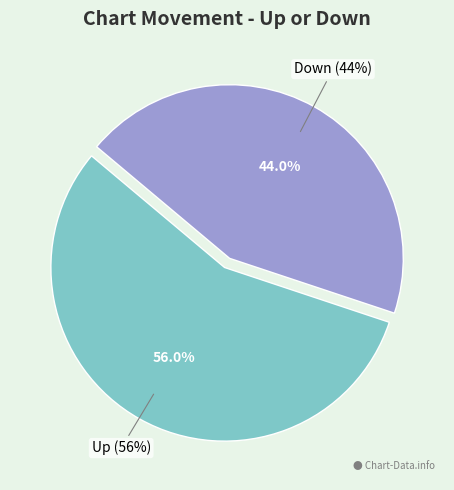

To the nearest percent, what is the average slice percentage?

50%